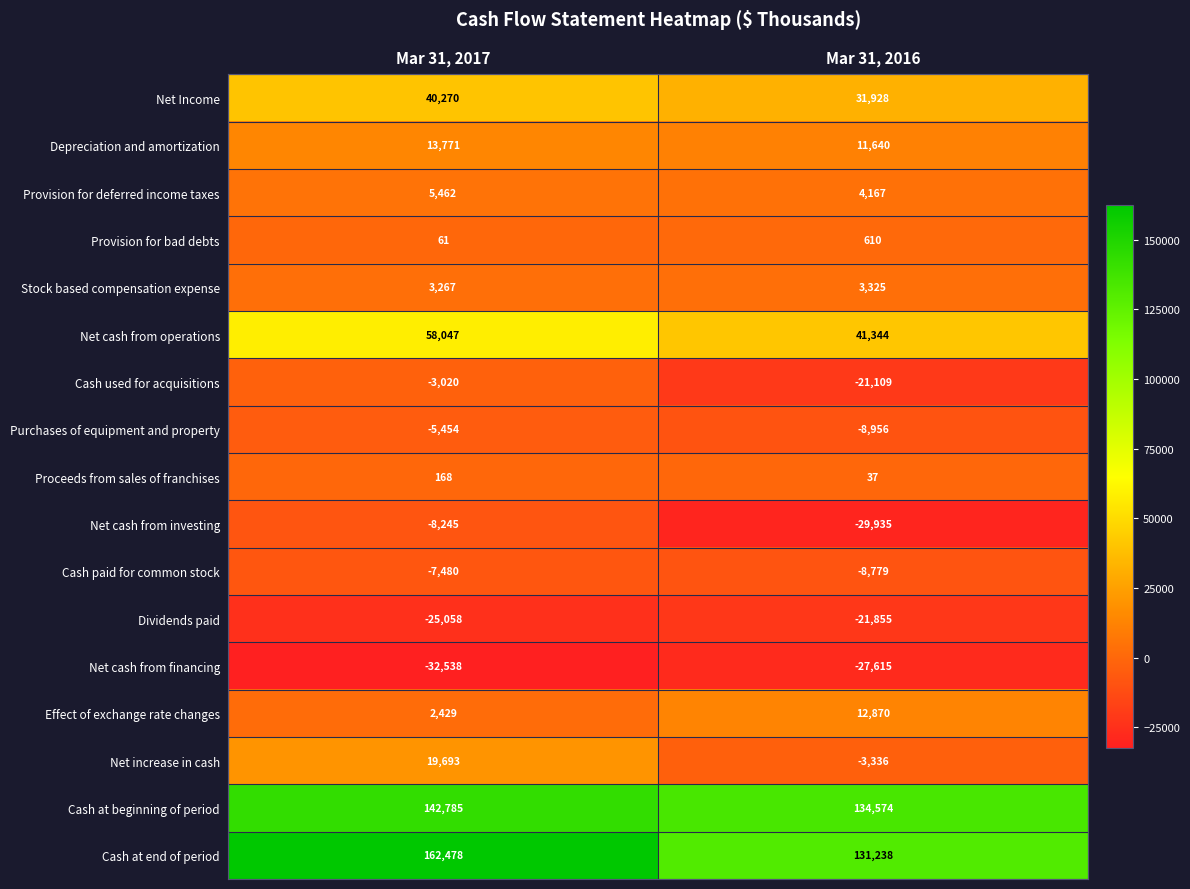

The value of Cash at end of period at Mar 31, 2017 is 162478. True or false?

True